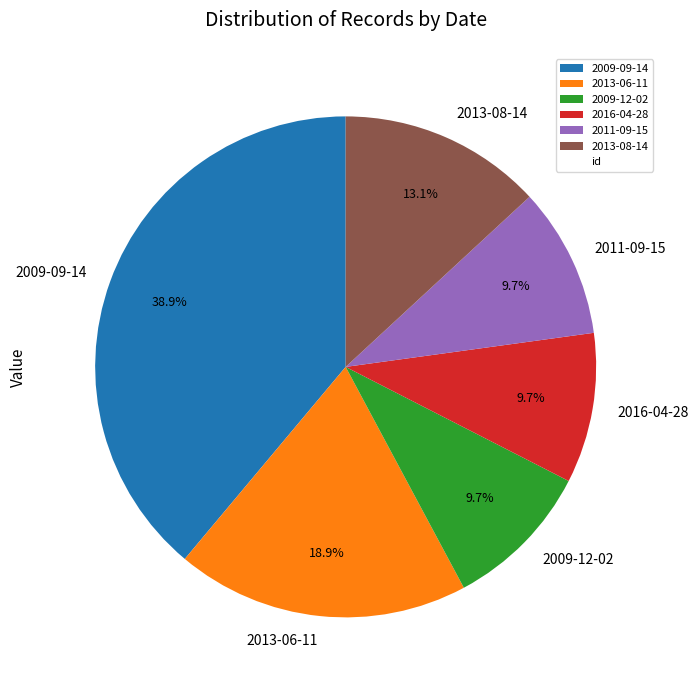

To the nearest percent, what is the combined percentage of 2011-09-15 and 2009-12-02?

19%